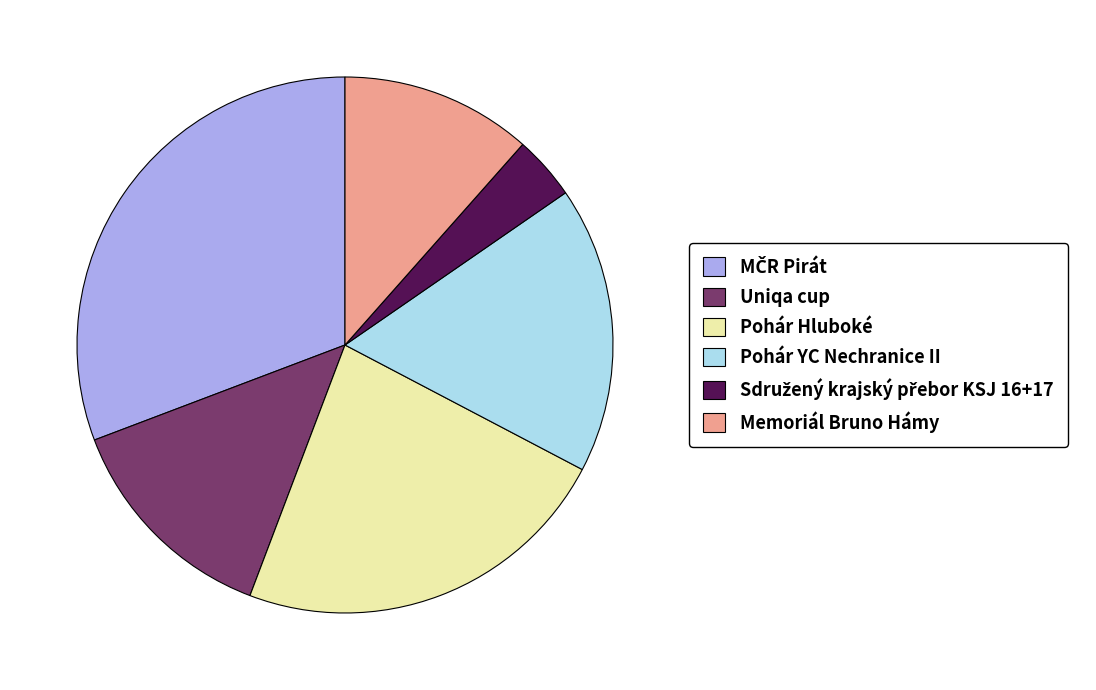

Is the sum of Pohár Hluboké and Uniqa cup greater than half?

No